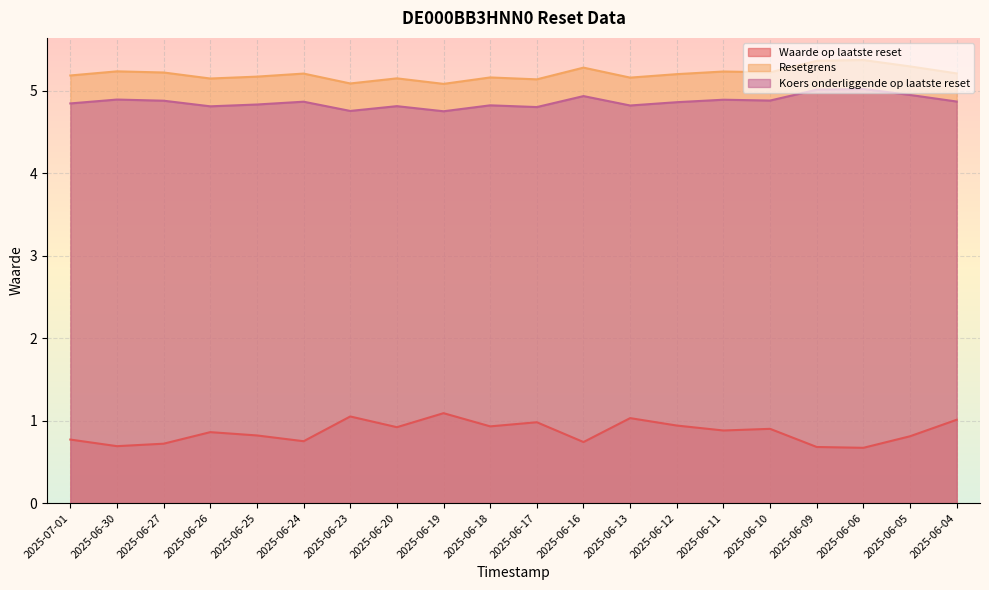

Is it true that Koers onderliggende op laatste reset equals 6.5 at 2025-06-12?

False